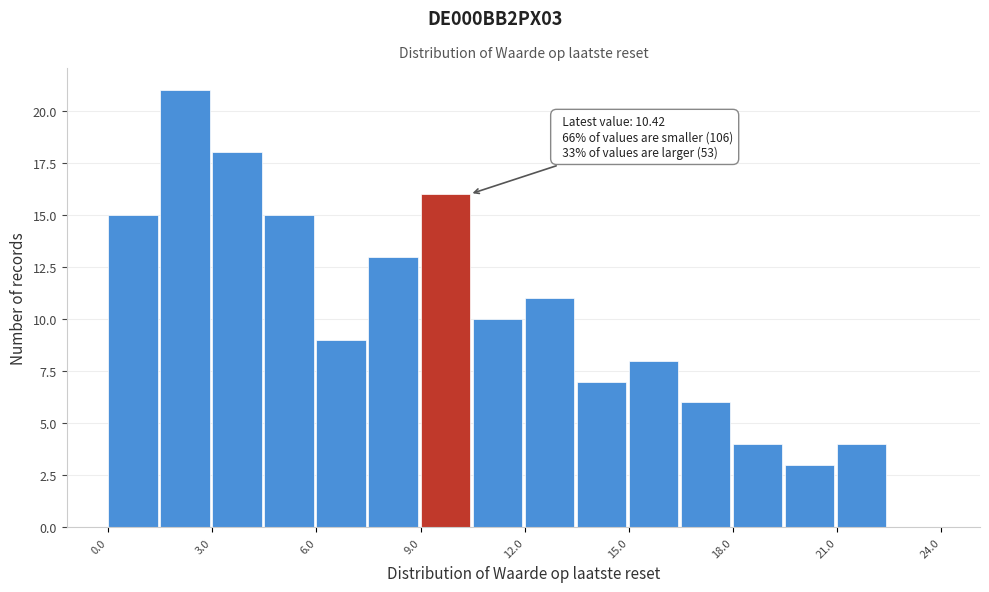

Around what value on the x-axis is the tallest bar? Give the approximate position of its centre, as read against the axis.

2.0